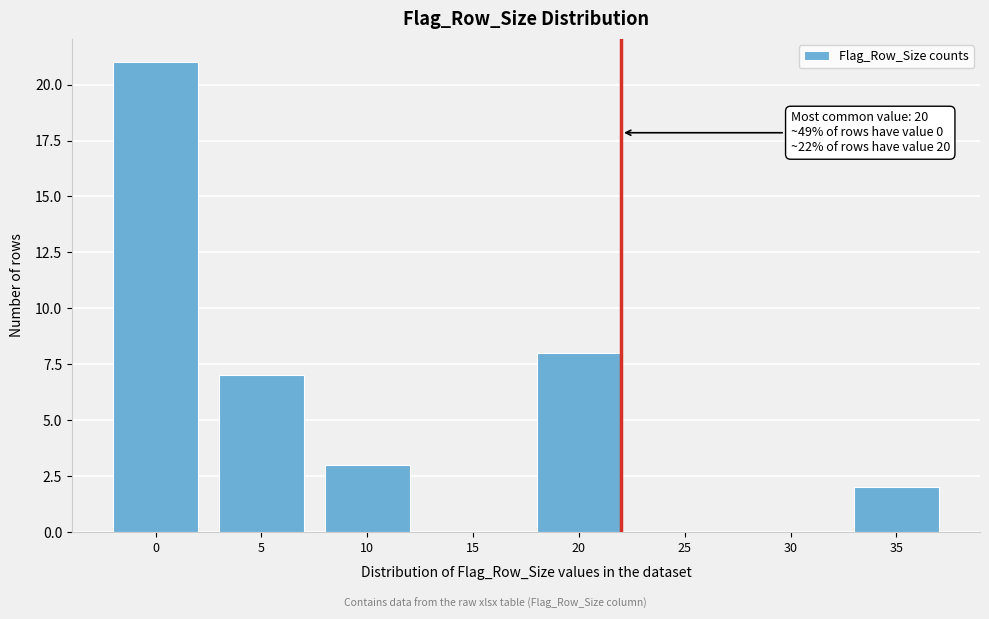

At which label is the value closest to 10?

20